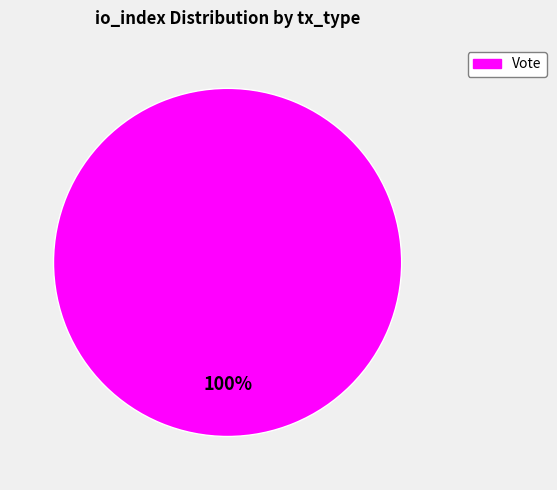

Does any single category account for the majority?

Yes